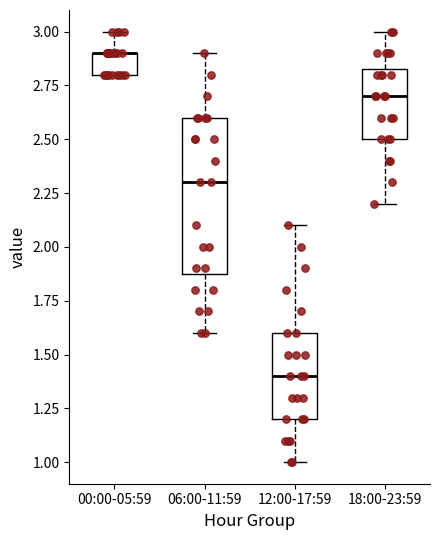

Reading left to right, read every box against the y-axis: the position of its median line, the range the box covers, and the ends of its whiskers. The values are not printed on the chart, so give them approximately, as read against the axis.

00:00-05:59: median 2.90 (drawn on the box's upper edge), box 2.80 to 2.90, whiskers 2.80 to 3.00
06:00-11:59: median 2.30, box 1.90 to 2.60, whiskers 1.60 to 2.90
12:00-17:59: median 1.40, box 1.20 to 1.60, whiskers 1.00 to 2.10
18:00-23:59: median 2.70, box 2.50 to 2.85, whiskers 2.20 to 3.00